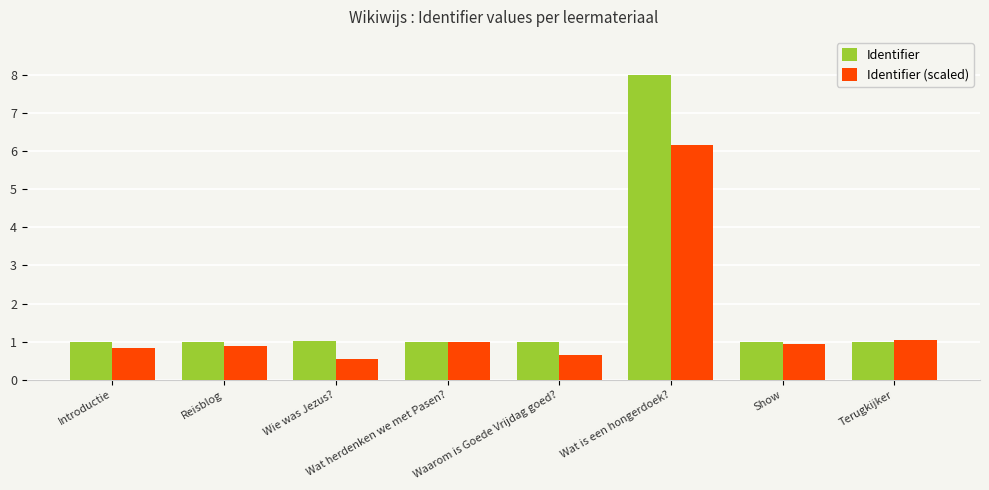

What value does the Identifier (scaled) series have at Show?

0.9